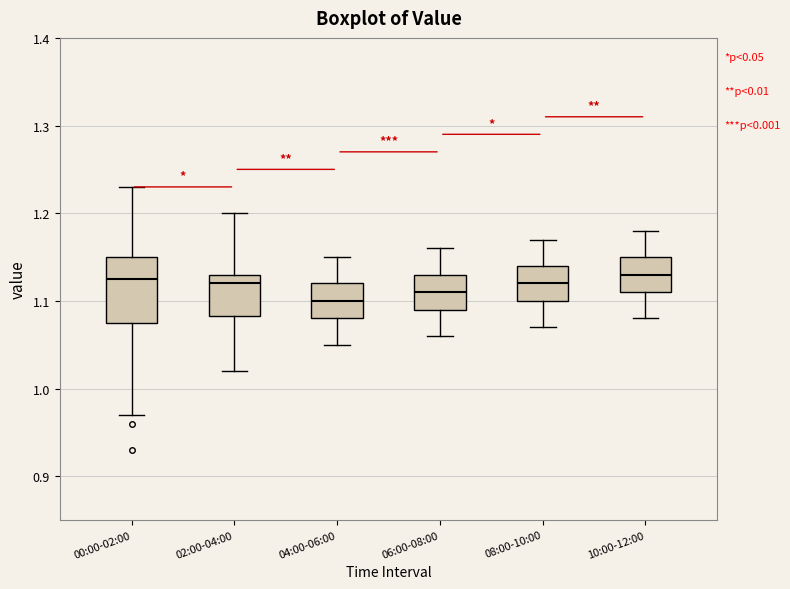

Which box has the lowest median line?

04:00-06:00